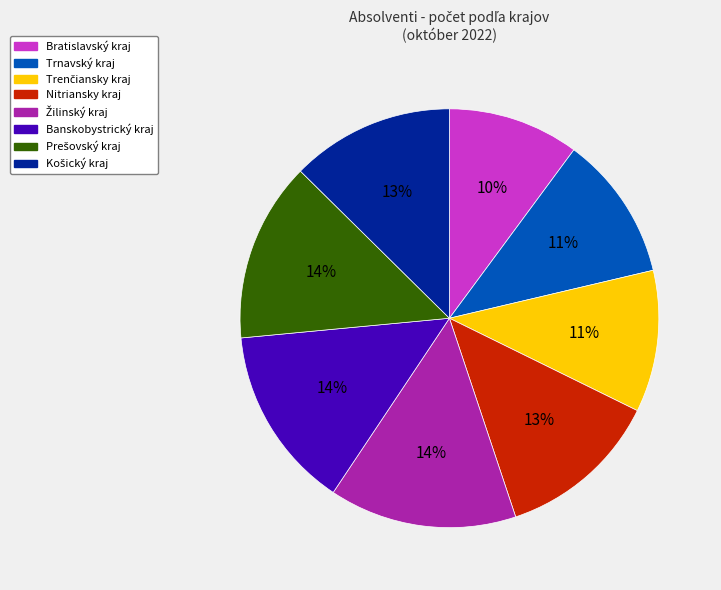

Which category has the smallest portion of the pie?

Bratislavský kraj